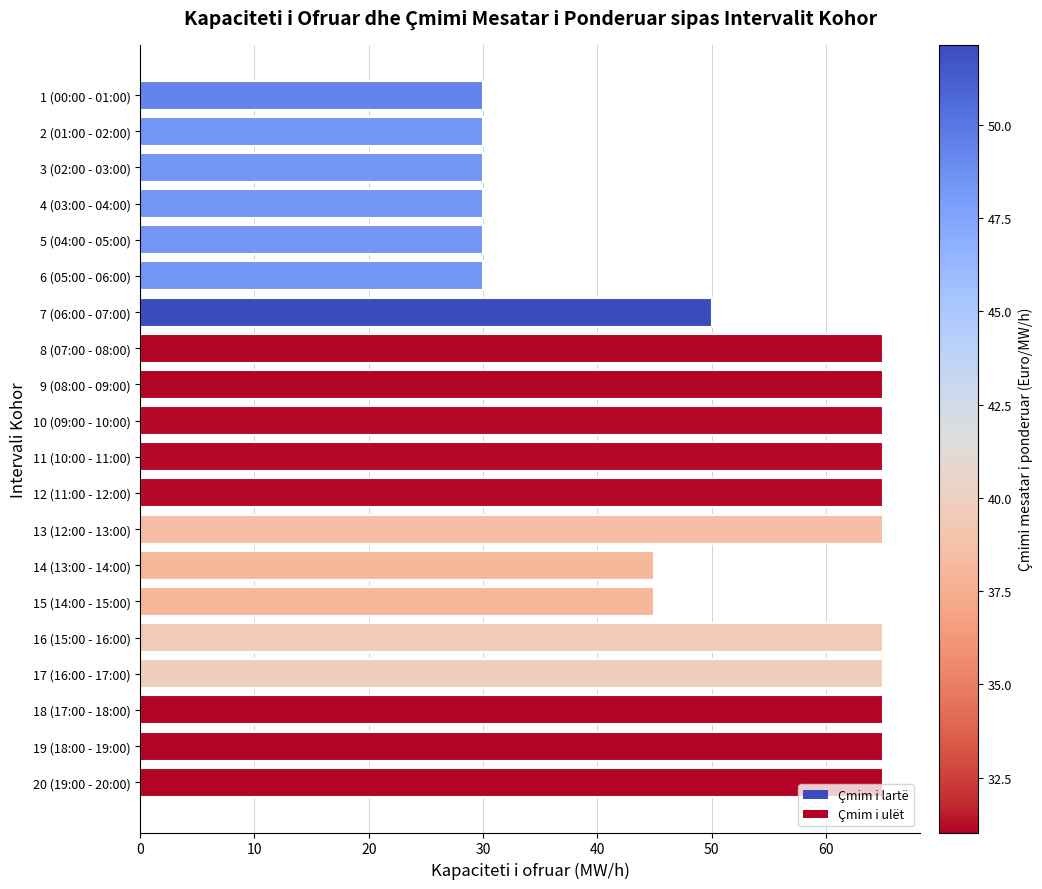

Reading top to bottom, what are all the values shown in this chart?

1 (00:00 - 01:00)=30	2 (01:00 - 02:00)=30	3 (02:00 - 03:00)=30	4 (03:00 - 04:00)=30	5 (04:00 - 05:00)=30	6 (05:00 - 06:00)=30	7 (06:00 - 07:00)=50	8 (07:00 - 08:00)=65	9 (08:00 - 09:00)=65	10 (09:00 - 10:00)=65	11 (10:00 - 11:00)=65	12 (11:00 - 12:00)=65	13 (12:00 - 13:00)=65	14 (13:00 - 14:00)=45	15 (14:00 - 15:00)=45	16 (15:00 - 16:00)=65	17 (16:00 - 17:00)=65	18 (17:00 - 18:00)=65	19 (18:00 - 19:00)=65	20 (19:00 - 20:00)=65